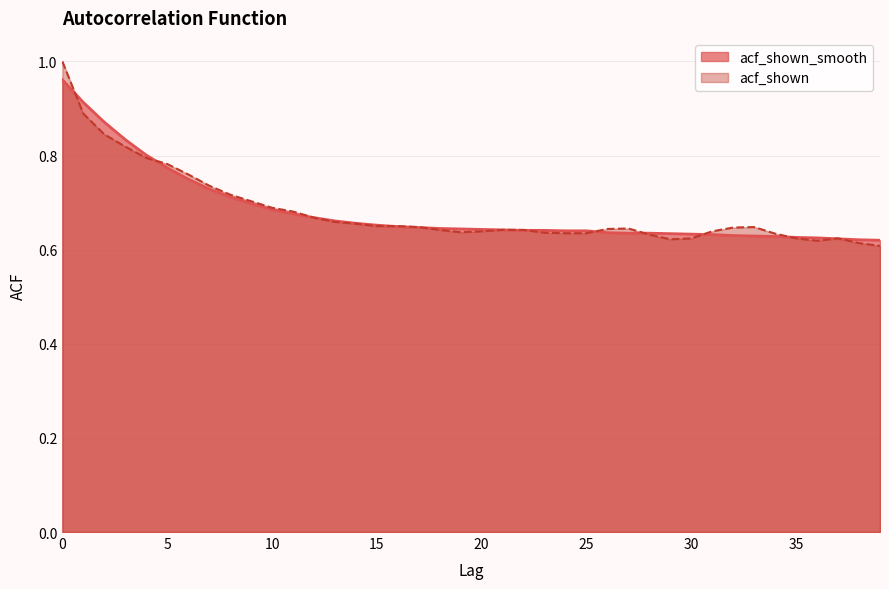

Is it true that acf_shown equals 0.8 at 6?

True